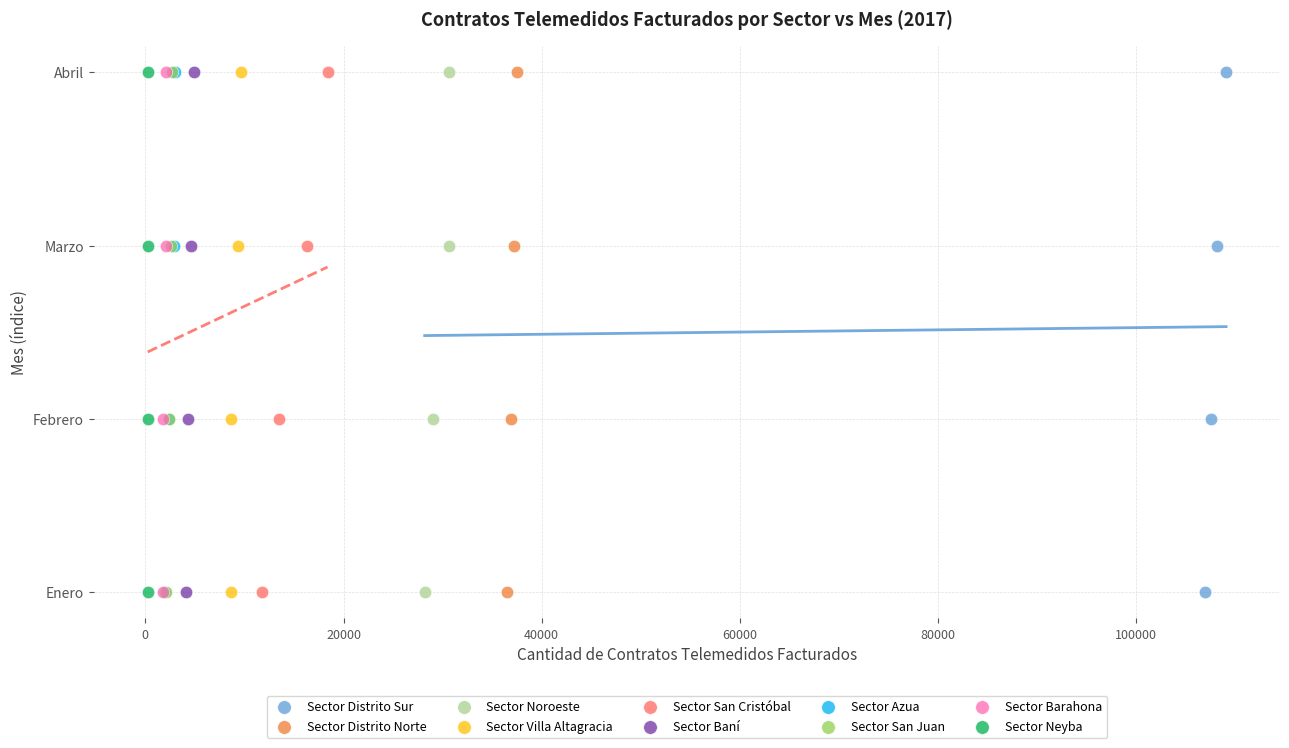

What are all the series names shown in the legend?

Sector Distrito Sur, Sector Distrito Norte, Sector Noroeste, Sector Villa Altagracia, Sector San Cristóbal, Sector Baní, Sector Azua, Sector San Juan, Sector Barahona, Sector Neyba